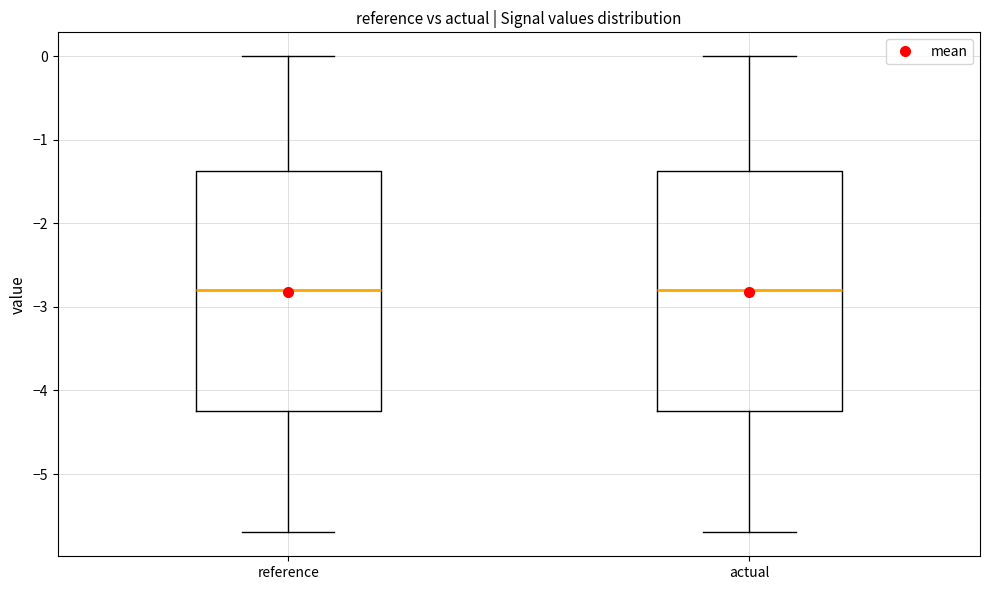

Reading left to right, transcribe this box plot: for each box, give where its median line is, the range the box spans, and where its two whiskers end, as read against the y-axis. The values are not printed on the chart, so give them approximately, as read against the axis.

reference: median -2.8, box -4.2 to -1.4, whiskers -5.7 to 0.0
actual: median -2.8, box -4.2 to -1.4, whiskers -5.7 to 0.0